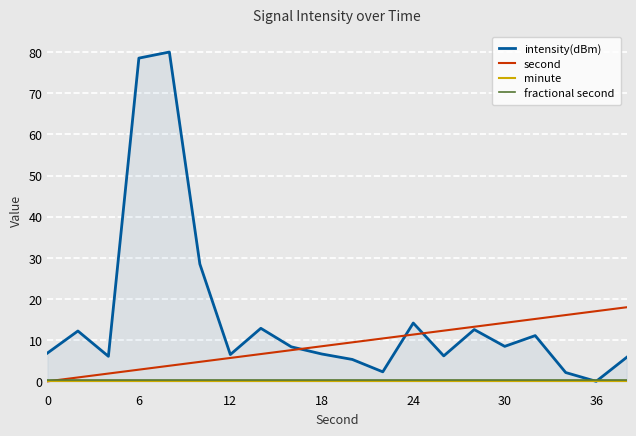

How many times do intensity(dBm) and fractional second cross each other?

2